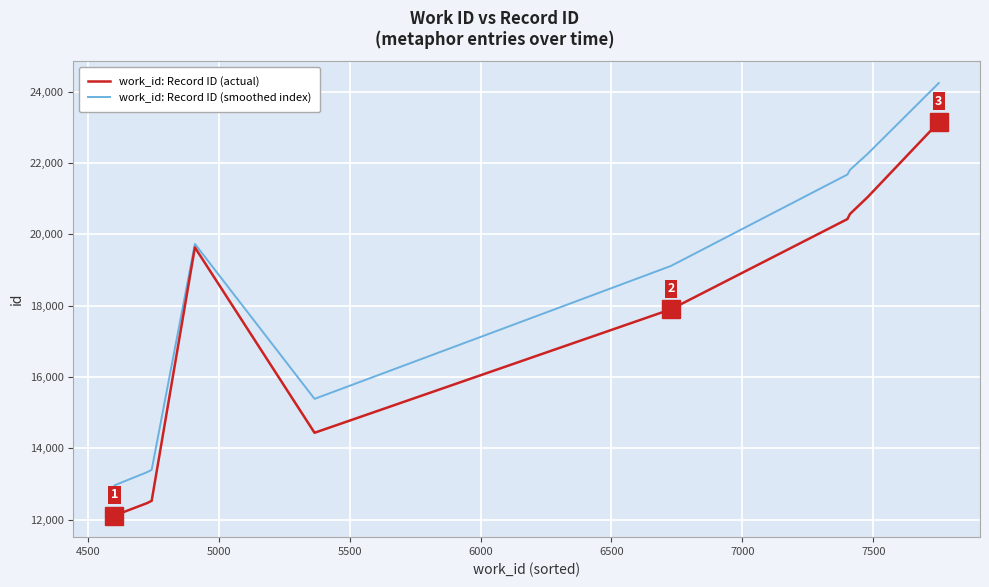

Which series has the largest total across all categories?

work_id: Record ID (smoothed index)